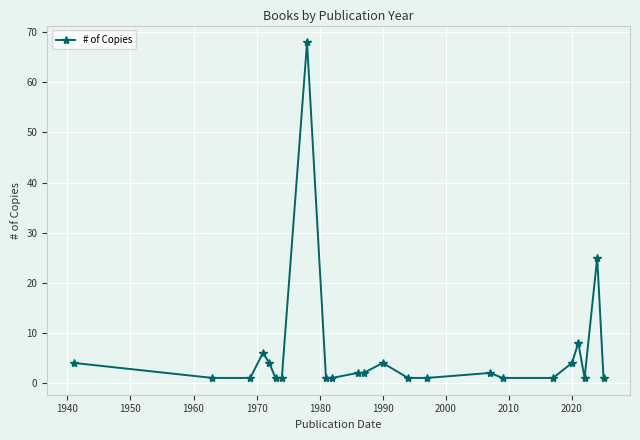

What is the difference between the maximum and minimum values?

67